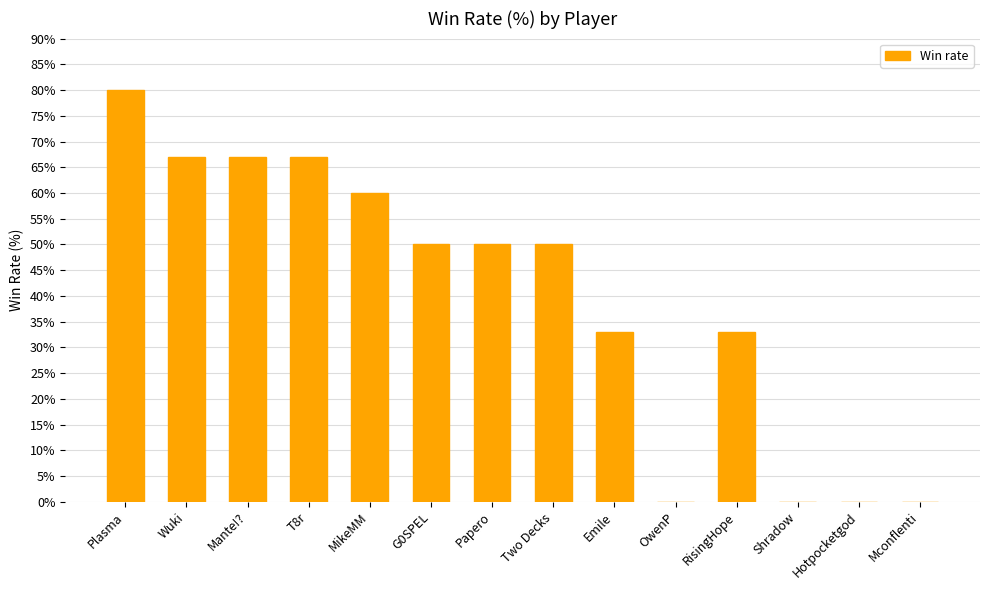

What is the maximum value shown in the chart?

80